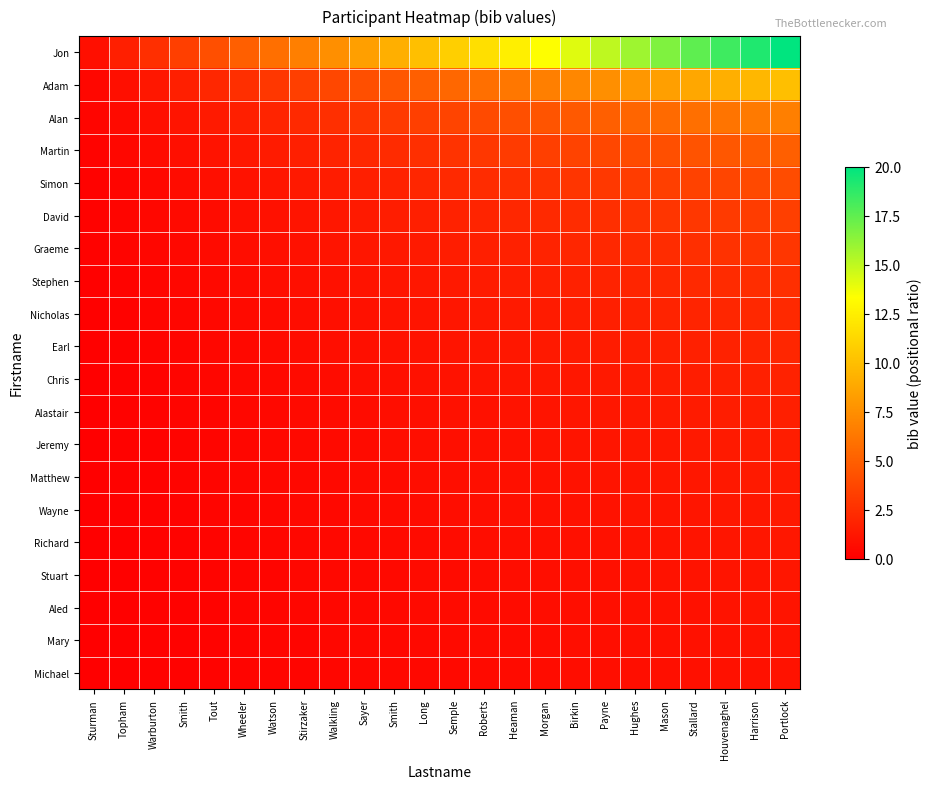

At how many categories does at least one series exceed 2?

22